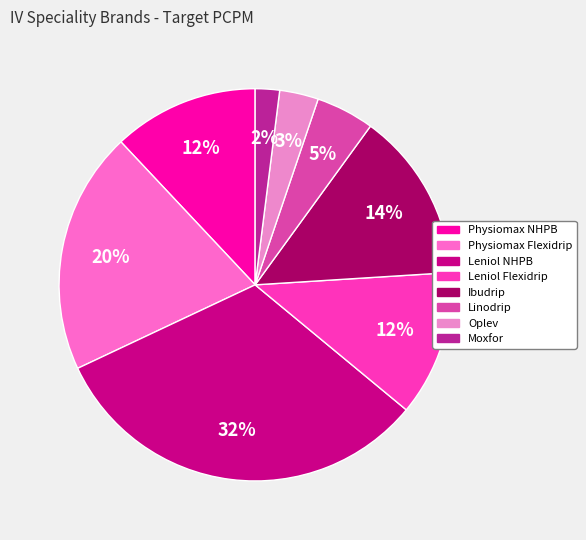

Count the number of slices in the pie.

8